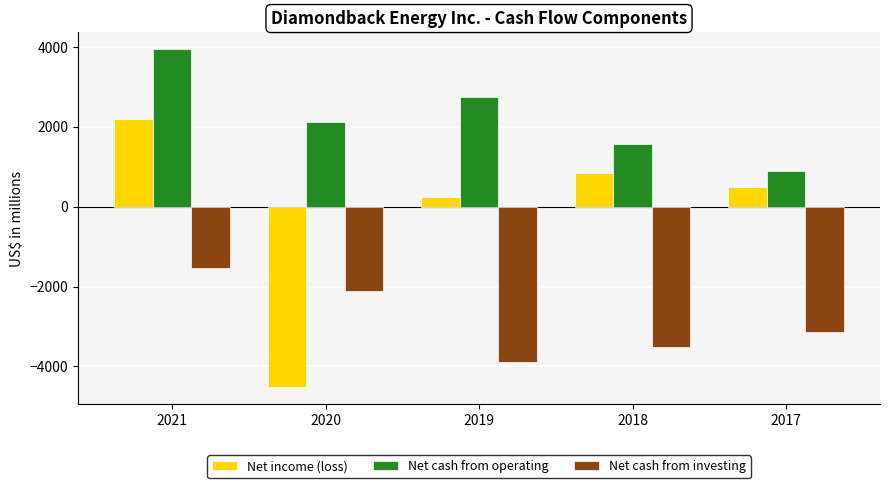

At which label does Net income (loss) first exceed 482?

2021